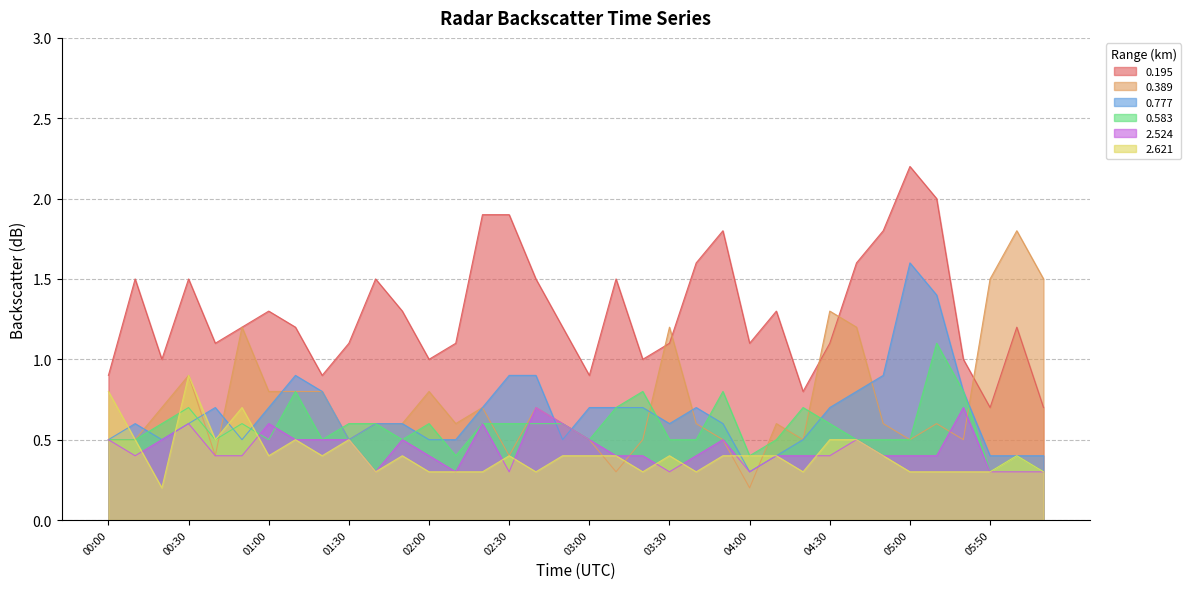

Reading right to left, list all the values displayed in this chart.

0.195: 0.7	1.2	0.7	1.0	2.0	2.2	1.8	1.6	1.1	0.8	1.3	1.1	1.8	1.6	1.1	1.0	1.5	0.9	1.2	1.5	1.9	1.9	1.1	1.0	1.3	1.5	1.1	0.9	1.2	1.3	1.2	1.1	1.5	1.0	1.5	0.9
0.389: 1.5	1.8	1.5	0.5	0.6	0.5	0.6	1.2	1.3	0.5	0.6	0.2	0.5	0.6	1.2	0.5	0.3	0.5	0.6	0.7	0.4	0.7	0.6	0.8	0.6	0.6	0.5	0.8	0.8	0.8	1.2	0.4	0.9	0.7	0.5	0.5
0.777: 0.4	0.4	0.4	0.8	1.4	1.6	0.9	0.8	0.7	0.5	0.4	0.3	0.6	0.7	0.6	0.7	0.7	0.7	0.5	0.9	0.9	0.7	0.5	0.5	0.6	0.6	0.5	0.8	0.9	0.7	0.5	0.7	0.6	0.5	0.6	0.5
0.583: 0.3	0.4	0.3	0.8	1.1	0.5	0.5	0.5	0.6	0.7	0.5	0.4	0.8	0.5	0.5	0.8	0.7	0.5	0.6	0.6	0.6	0.6	0.4	0.6	0.5	0.6	0.6	0.5	0.8	0.5	0.6	0.5	0.7	0.6	0.5	0.5
2.524: 0.3	0.3	0.3	0.7	0.4	0.4	0.4	0.5	0.4	0.4	0.4	0.3	0.5	0.4	0.3	0.4	0.4	0.5	0.6	0.7	0.3	0.6	0.3	0.4	0.5	0.3	0.5	0.5	0.5	0.6	0.4	0.4	0.6	0.5	0.4	0.5
2.621: 0.3	0.4	0.3	0.3	0.3	0.3	0.4	0.5	0.5	0.3	0.4	0.4	0.4	0.3	0.4	0.3	0.4	0.4	0.4	0.3	0.4	0.3	0.3	0.3	0.4	0.3	0.5	0.4	0.5	0.4	0.7	0.5	0.9	0.2	0.5	0.8